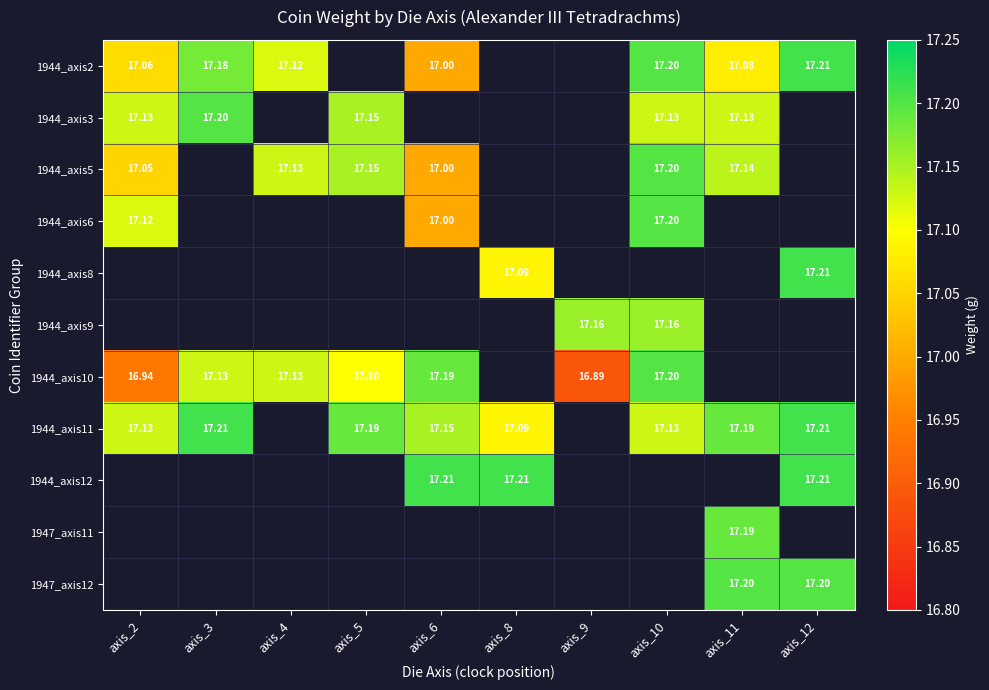

Is the value of 1944_axis10 at axis_2 greater than the value of 1944_axis2 at axis_2?

No